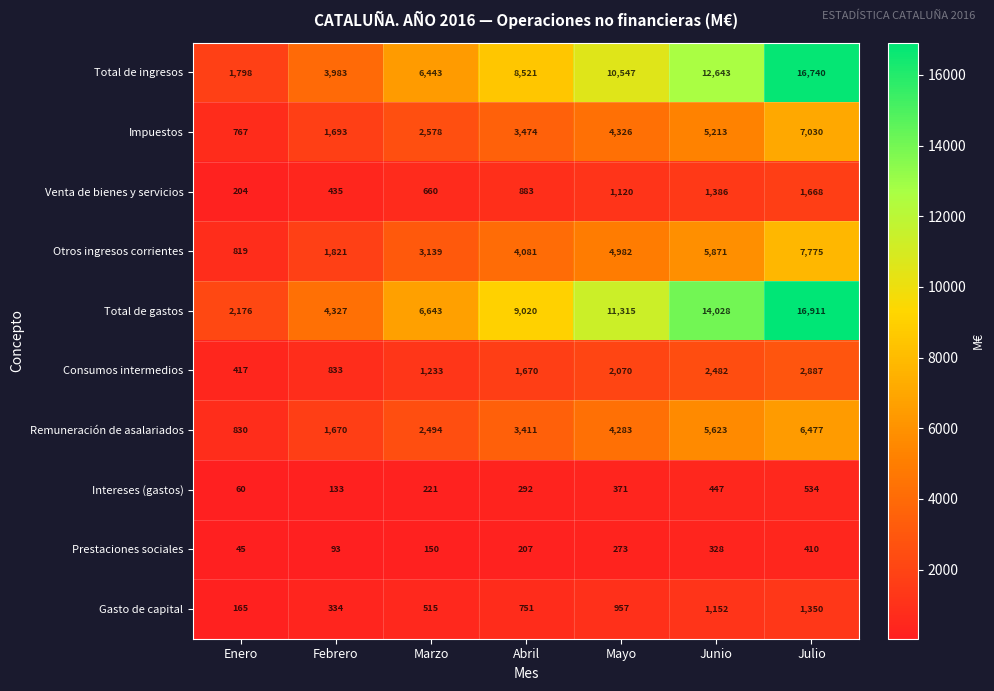

What is the maximum value shown in the chart?

16911